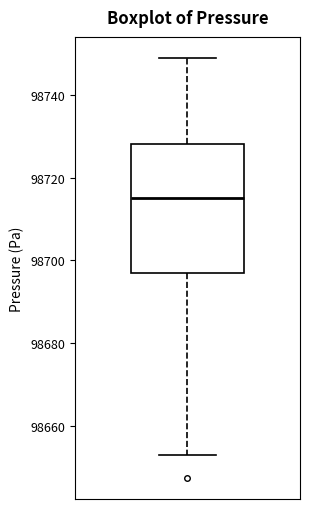

Read this box plot against the y-axis: the position of the median line, the range covered by the box, and the ends of both whiskers. The values are not printed on the chart, so give them approximately, as read against the axis.

median 98714, box 98696 to 98728, whiskers 98652 to 98748